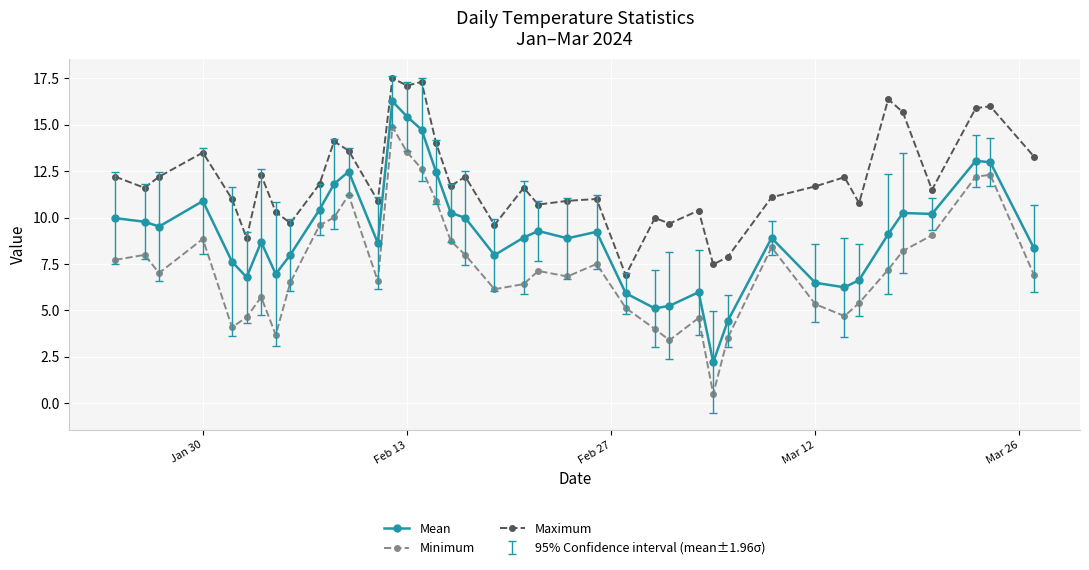

What is the value of the Maximum point at the 34th from the left?

10.8